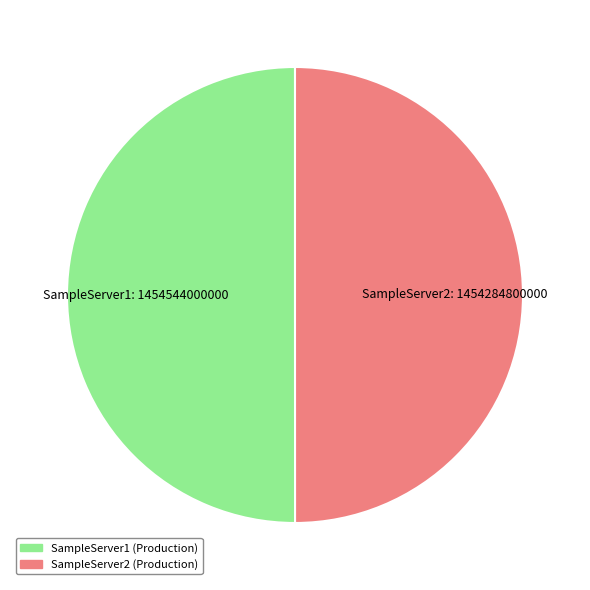

Do SampleServer2 and SampleServer1 together represent more than half of the pie?

Yes